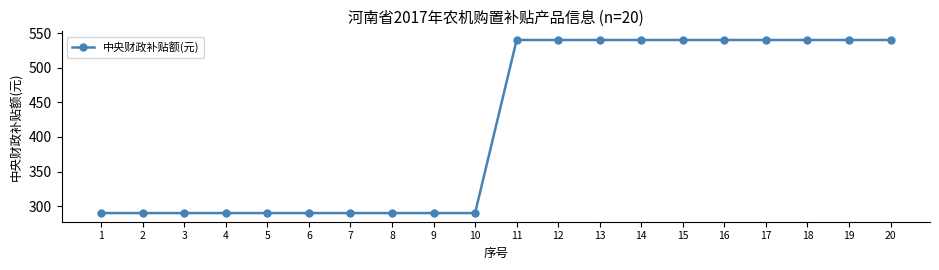

The value at 8 is 290. True or false?

True